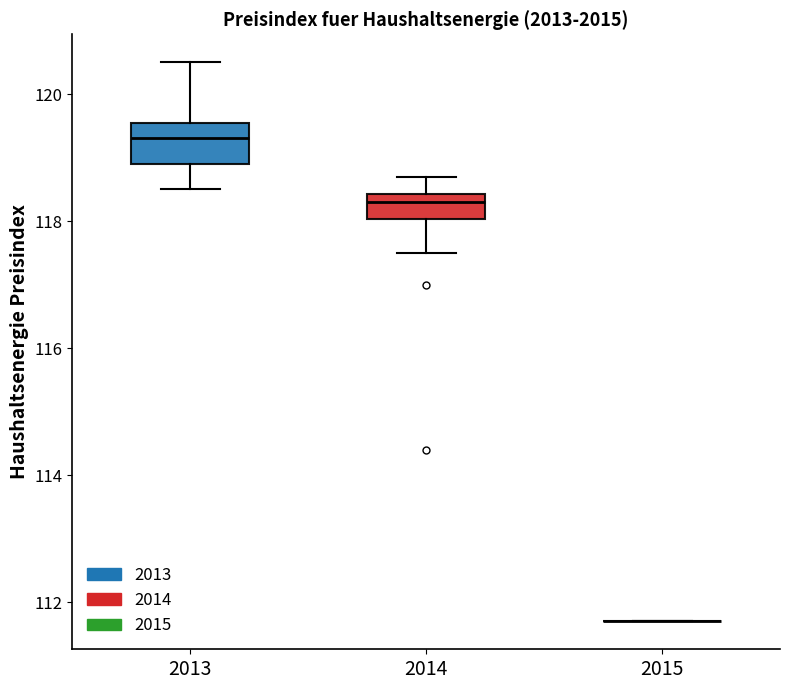

Reading left to right, transcribe this box plot: for each box, give where its median line is, the range the box spans, and where its two whiskers end, as read against the y-axis. The values are not printed on the chart, so give them approximately, as read against the axis.

2013: median 119.4, box 119.0 to 119.6, whiskers 118.6 to 120.6
2014: median 118.4 (just below the box's upper edge), box 118.0 to 118.4, whiskers 117.6 to 118.8
2015: box collapsed to a line at 111.8, whiskers 111.8 to 111.8